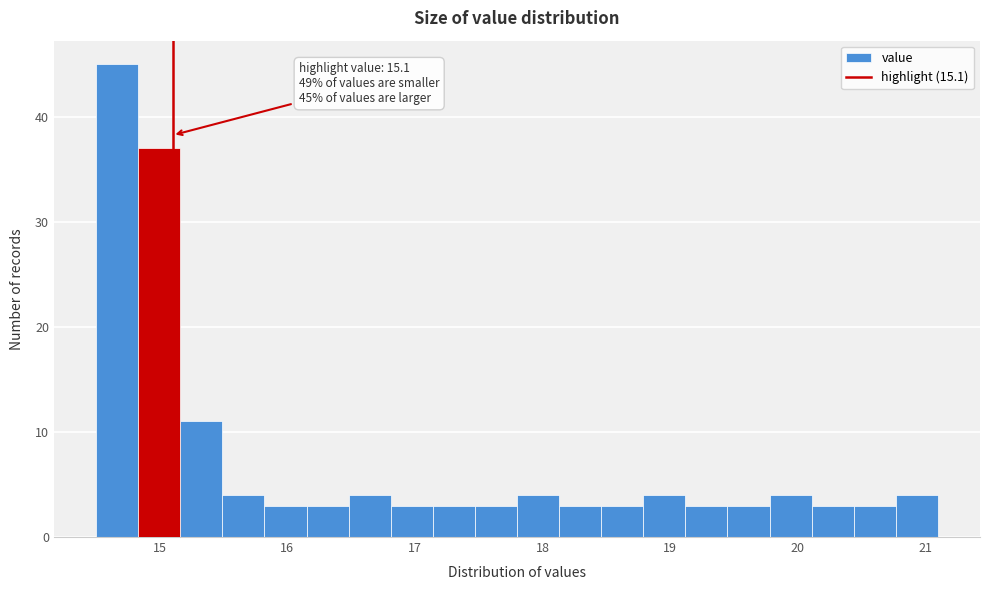

Around what value on the x-axis is the tallest bar? Give the approximate position of its centre, as read against the axis.

14.7